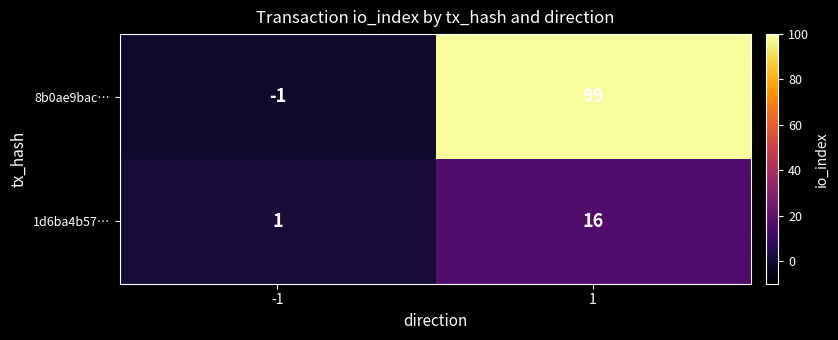

Between -1 and 1, which series saw the biggest shift?

8b0ae9bac…